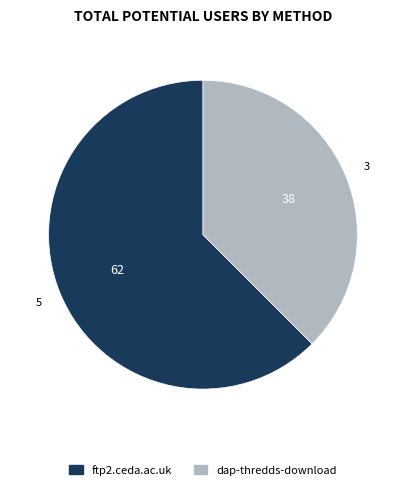

Rank the categories by value from highest to lowest.

ftp2.ceda.ac.uk, dap-thredds-download